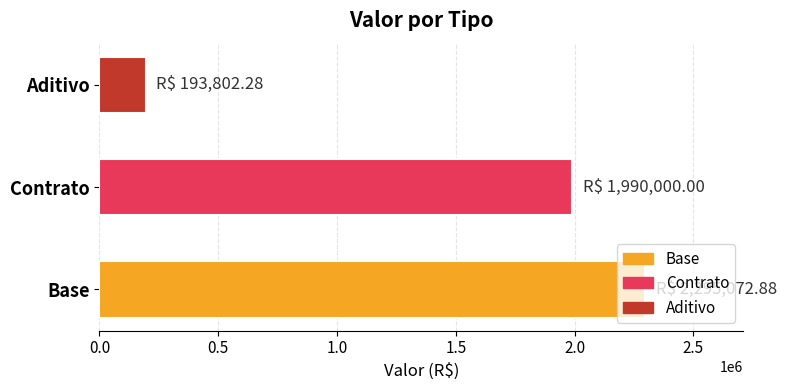

What is the smallest value displayed?

193802.3